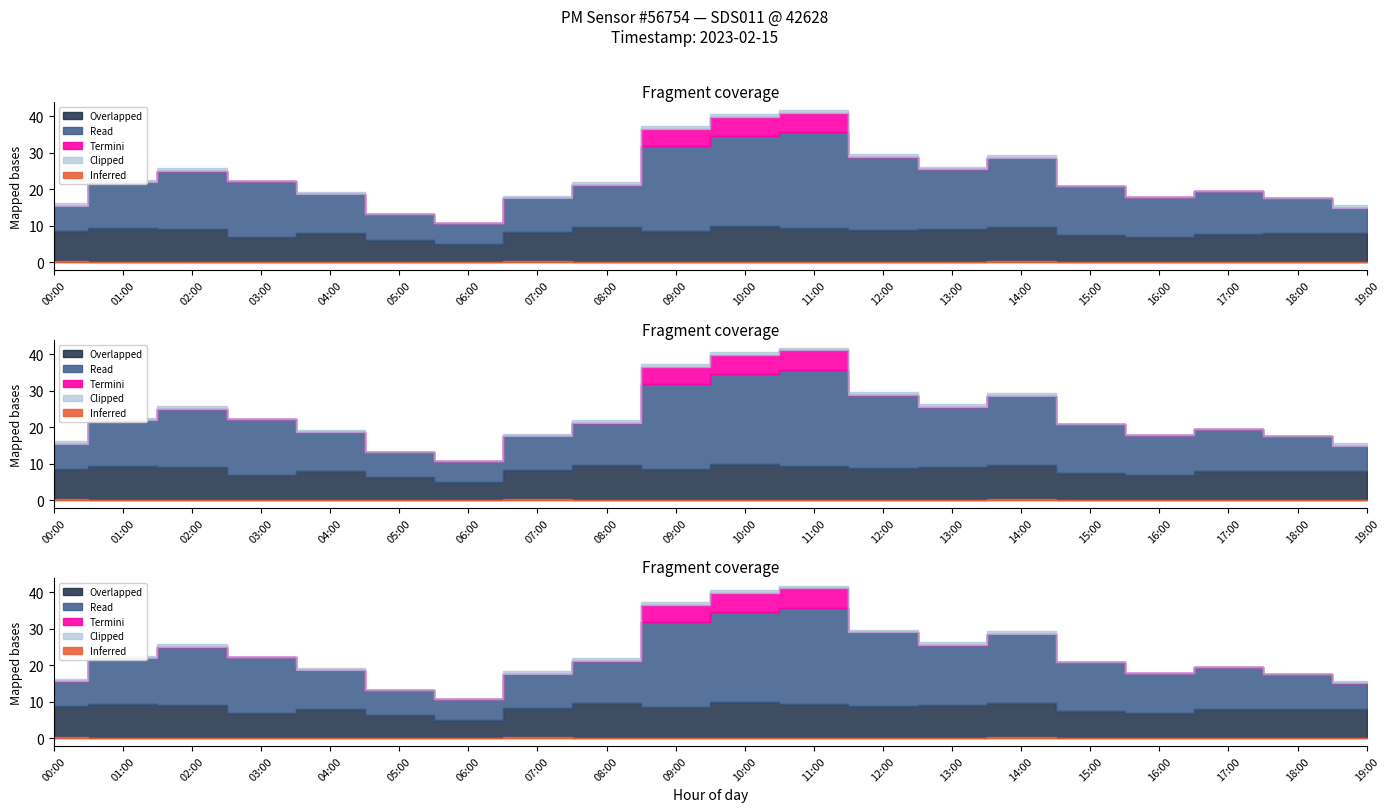

What is the value of the P2 point at the 3rd from the left?

9.1